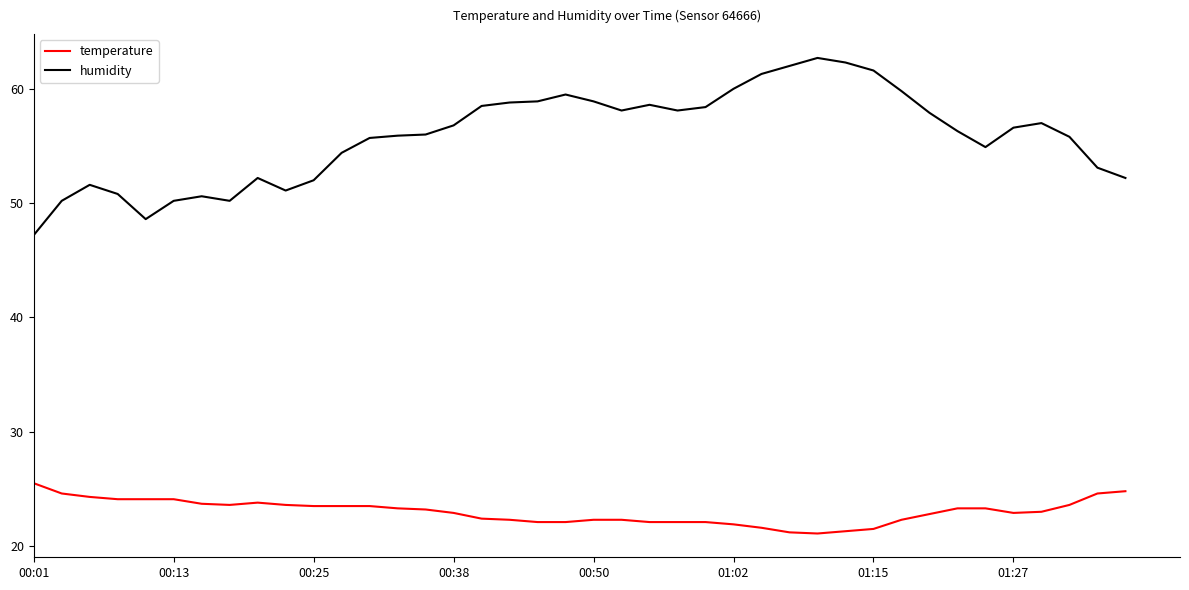

List the series in order of their peak value, highest first.

humidity, temperature